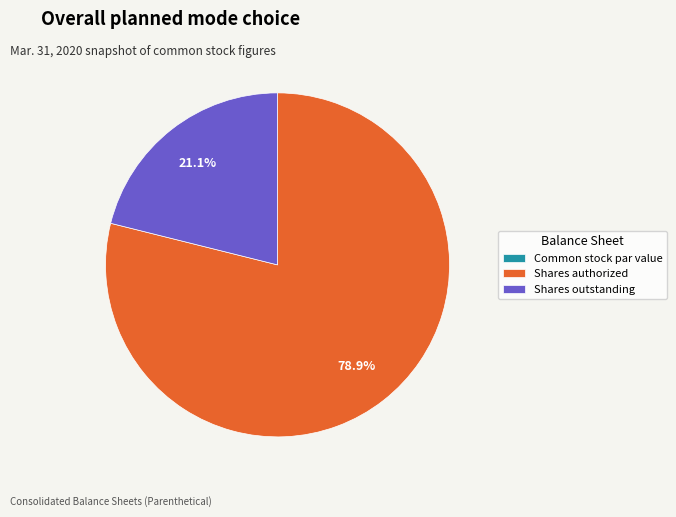

What is the largest slice in the pie chart?

Shares authorized